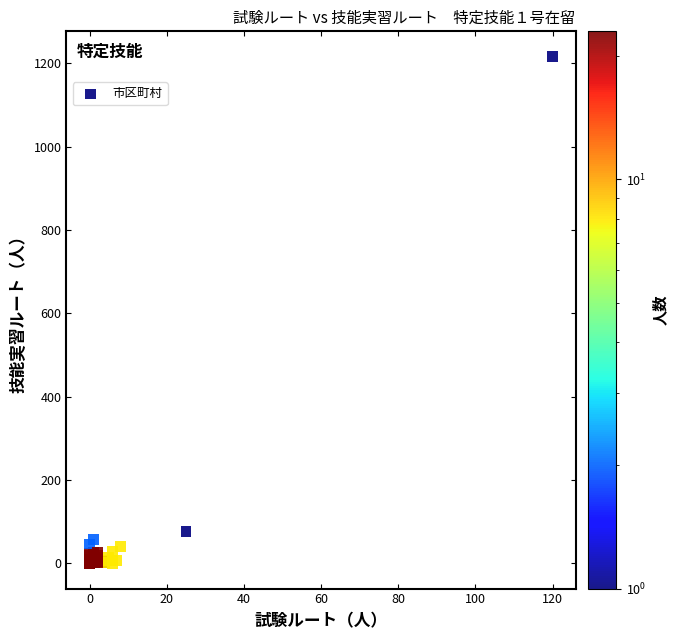

What Y value in the scatter plot is closest to 608?

77